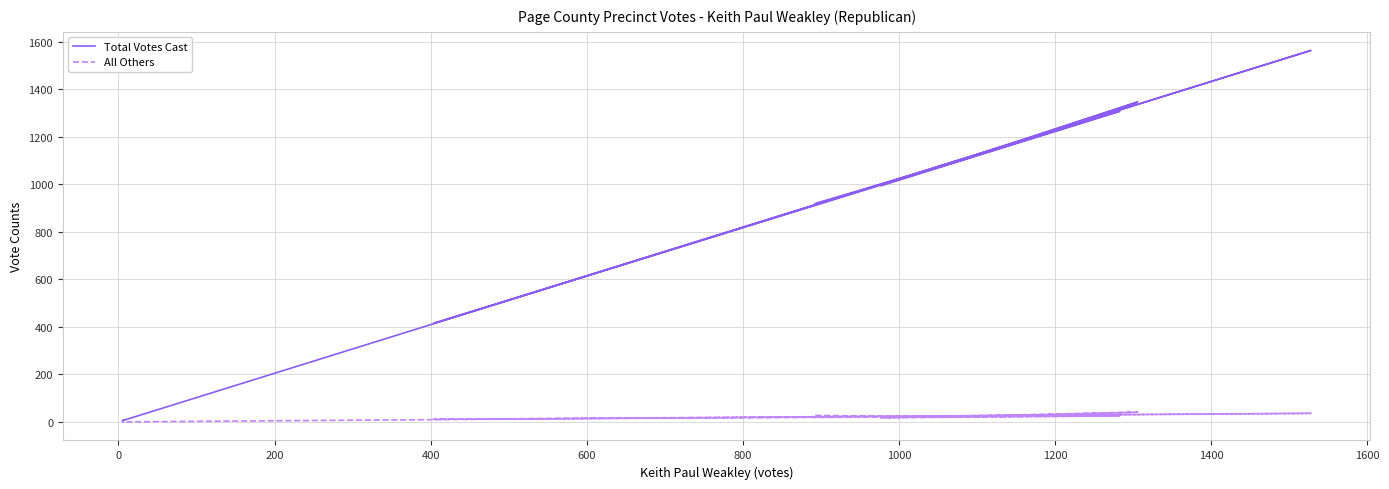

True or false: All Others and Total Votes Cast cross at least once.

False